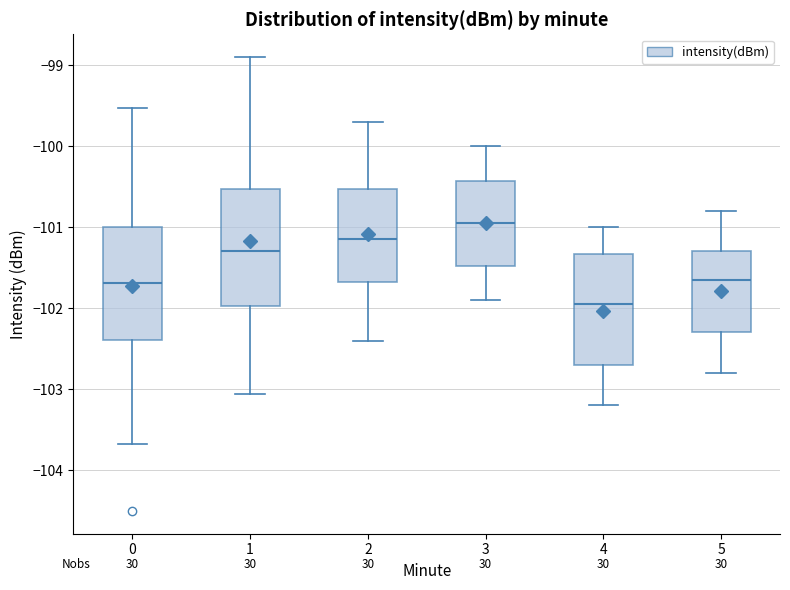

Reading left to right, read every box against the y-axis: the position of its median line, the range the box covers, and the ends of its whiskers. The values are not printed on the chart, so give them approximately, as read against the axis.

0: median -101.7, box -102.4 to -101.0, whiskers -103.7 to -99.5
1: median -101.3, box -102.0 to -100.5, whiskers -103.1 to -98.9
2: median -101.1, box -101.7 to -100.5, whiskers -102.4 to -99.7
3: median -100.9, box -101.5 to -100.4, whiskers -101.9 to -100.0
4: median -101.9, box -102.7 to -101.3, whiskers -103.2 to -101.0
5: median -101.6, box -102.3 to -101.3, whiskers -102.8 to -100.8